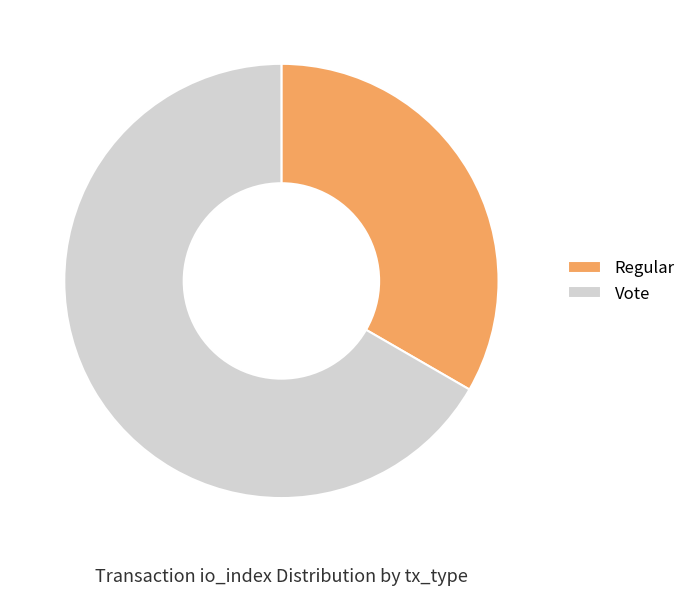

The Regular slice represents 10% of the pie. True or false?

False